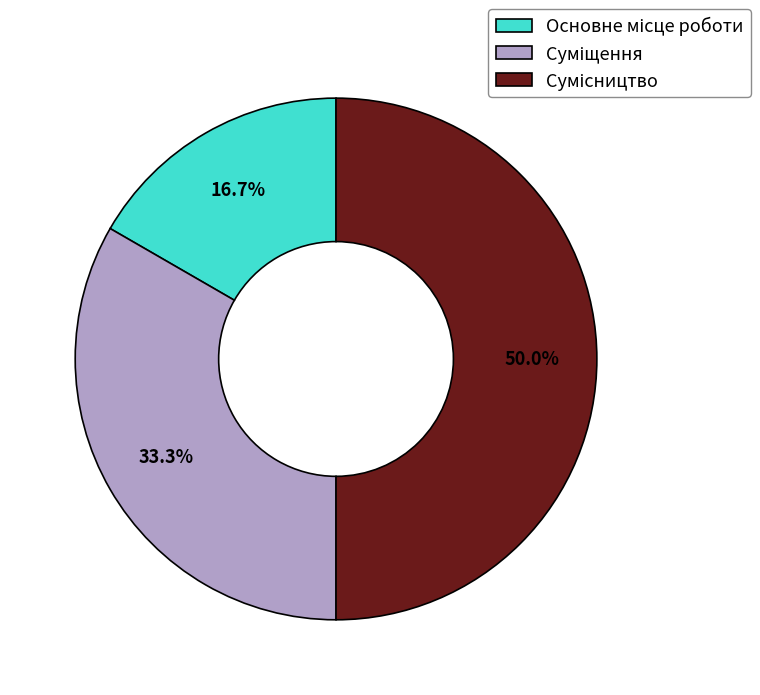

Count the number of slices in the pie.

3